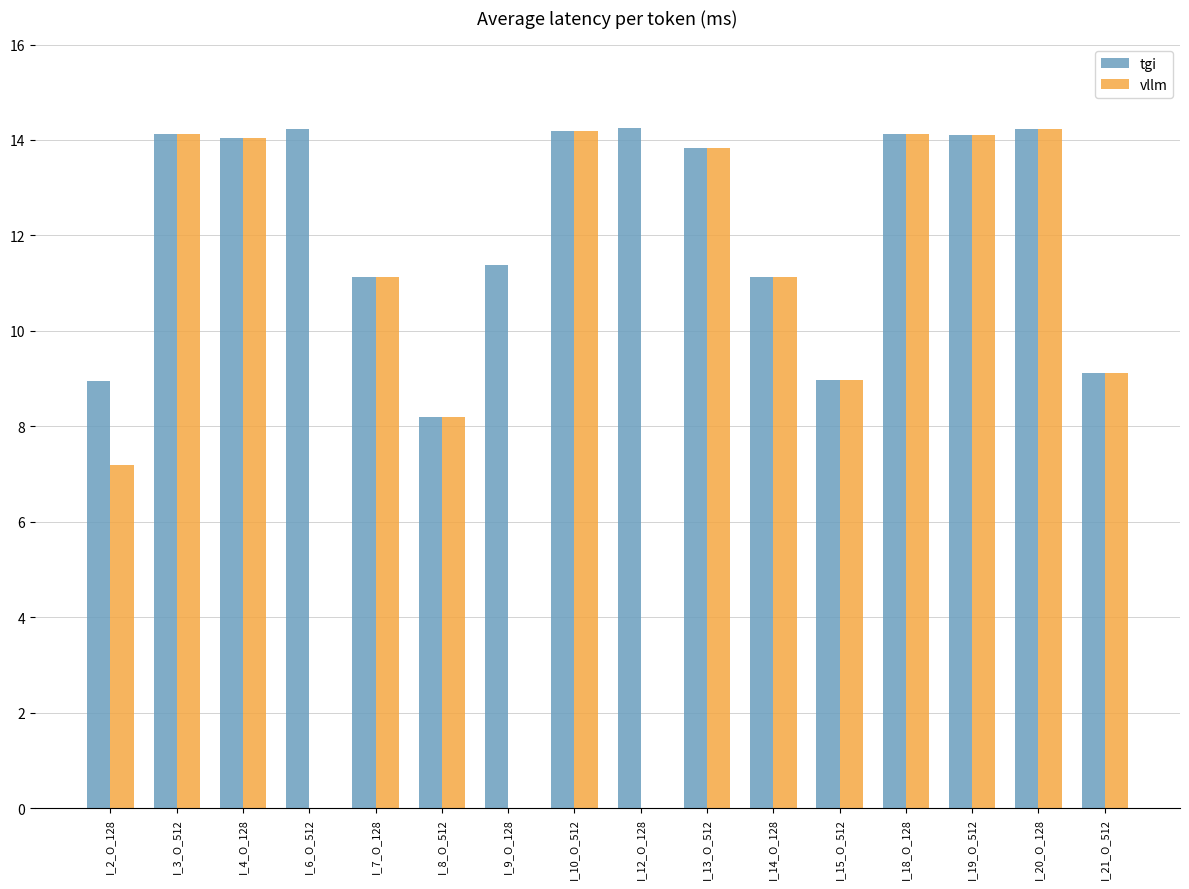

What is the total value across all series at I_20_O_128?

28.5